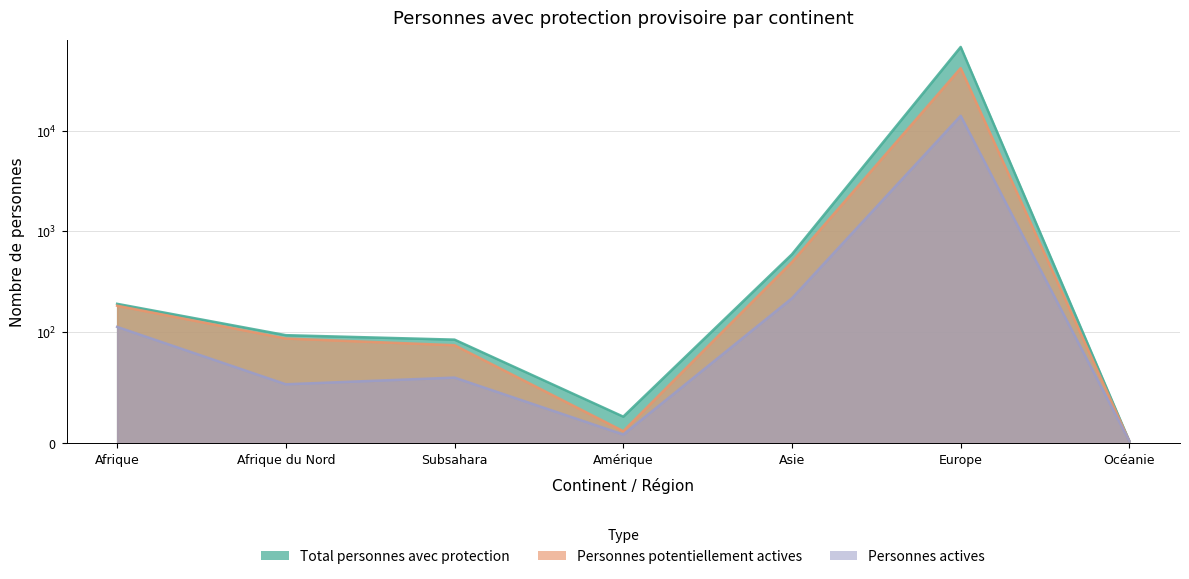

Does the chart display data point markers on the line(s)?

No